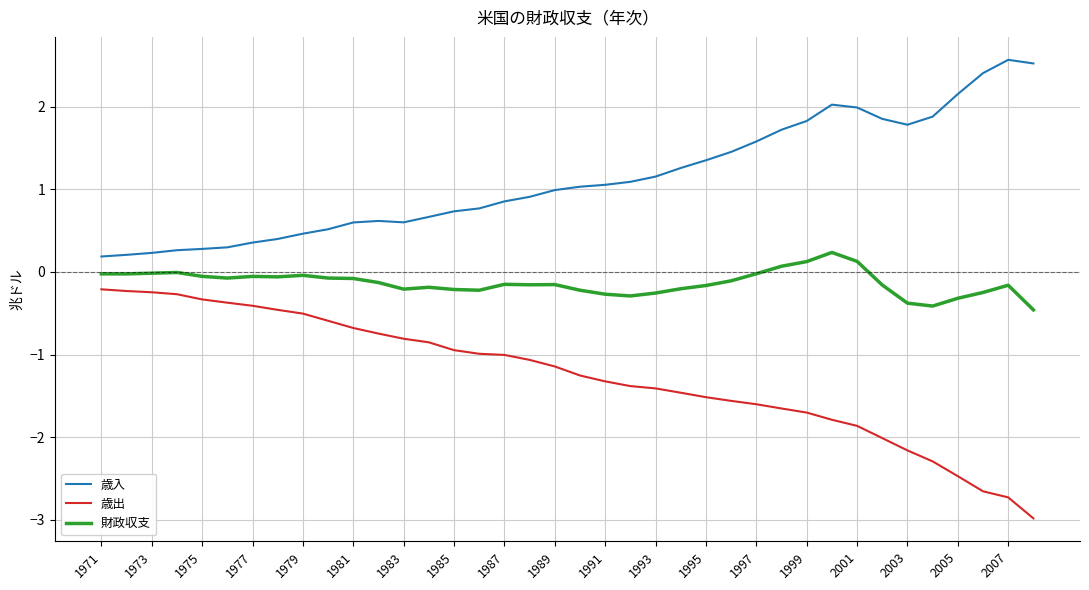

Does the chart display data point markers on the line(s)?

No